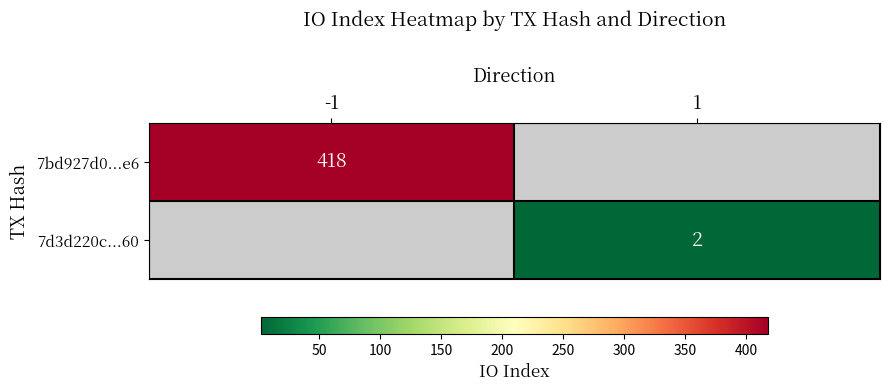

The value of 7bd927d0...e6 at -1 is 147. True or false?

False